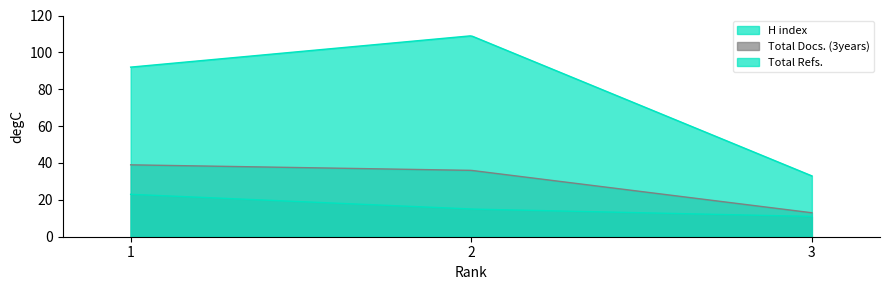

Which has a higher value, 2 or 3?

2